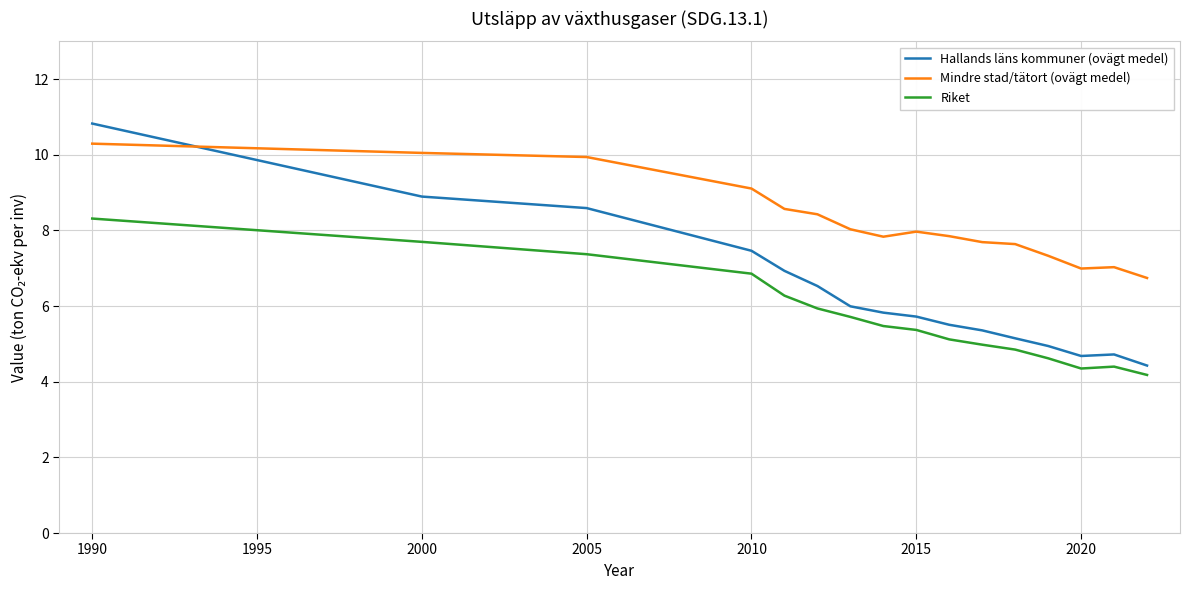

Which series has the largest total across all categories?

Mindre stad/tätort (ovägt medel)